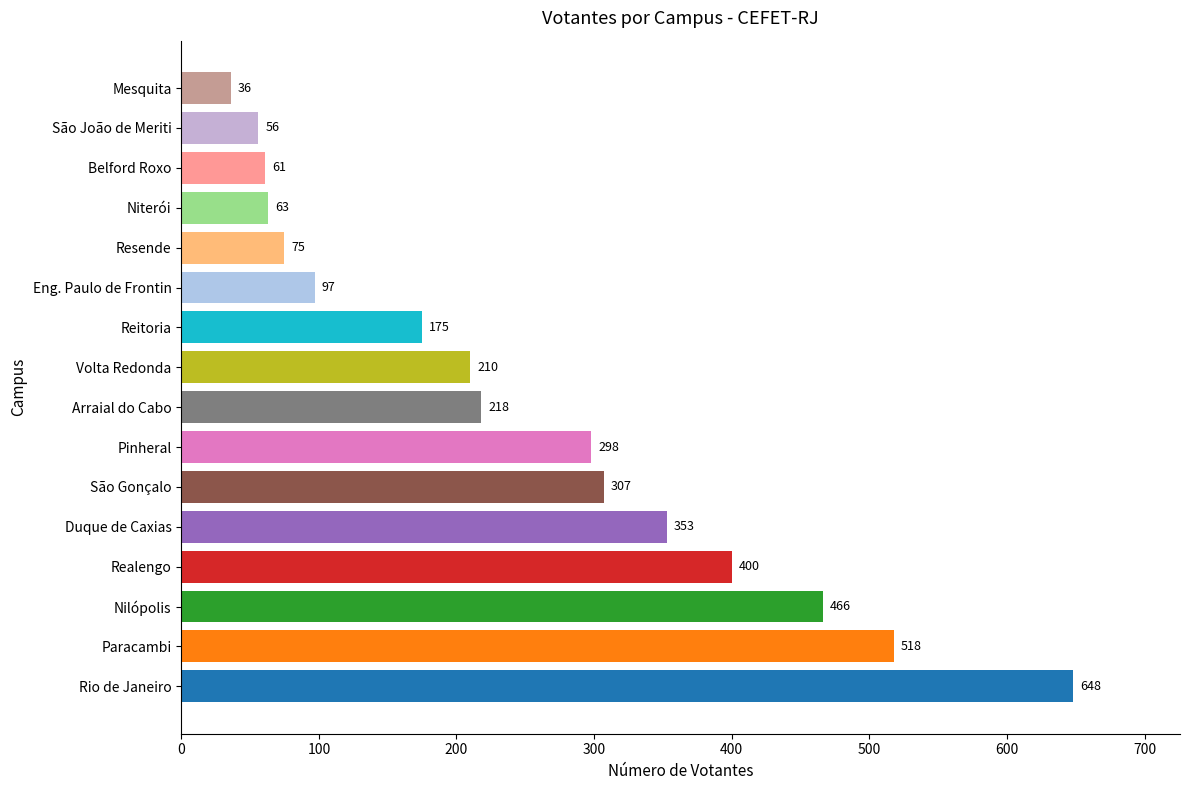

What is the average value?

249